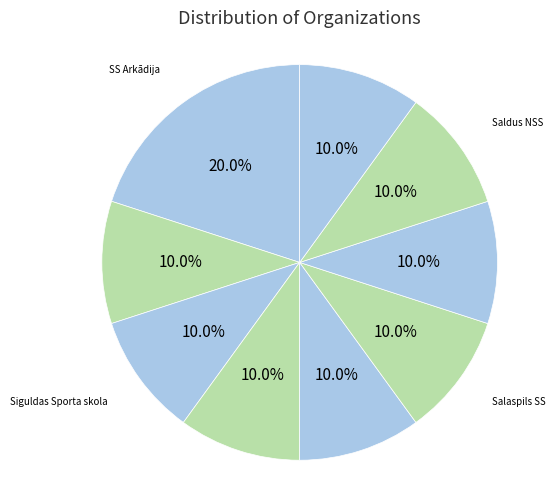

Which slice is the largest?

SS Arkādija